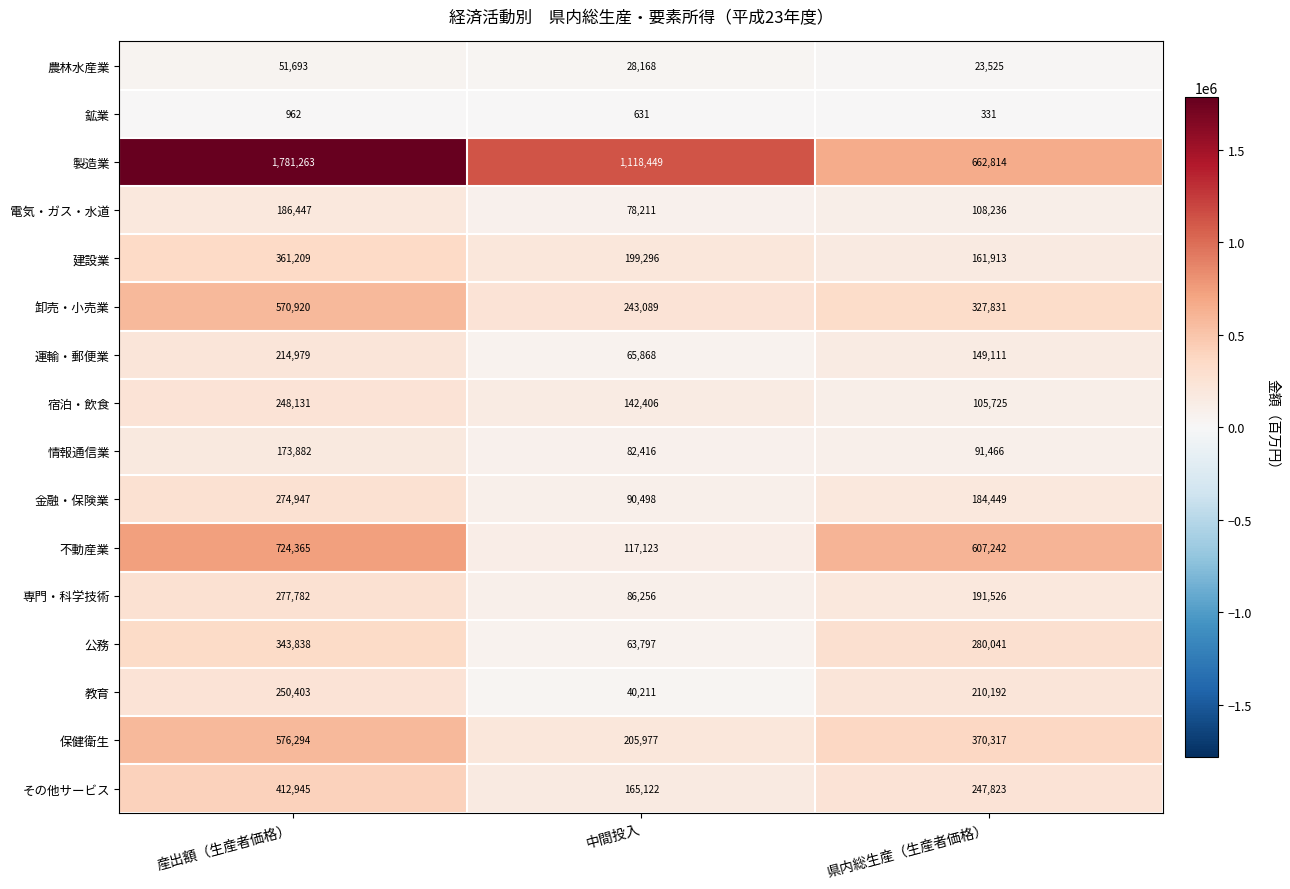

Which series changed the most between 産出額（生産者価格） and 県内総生産（生産者価格）?

製造業